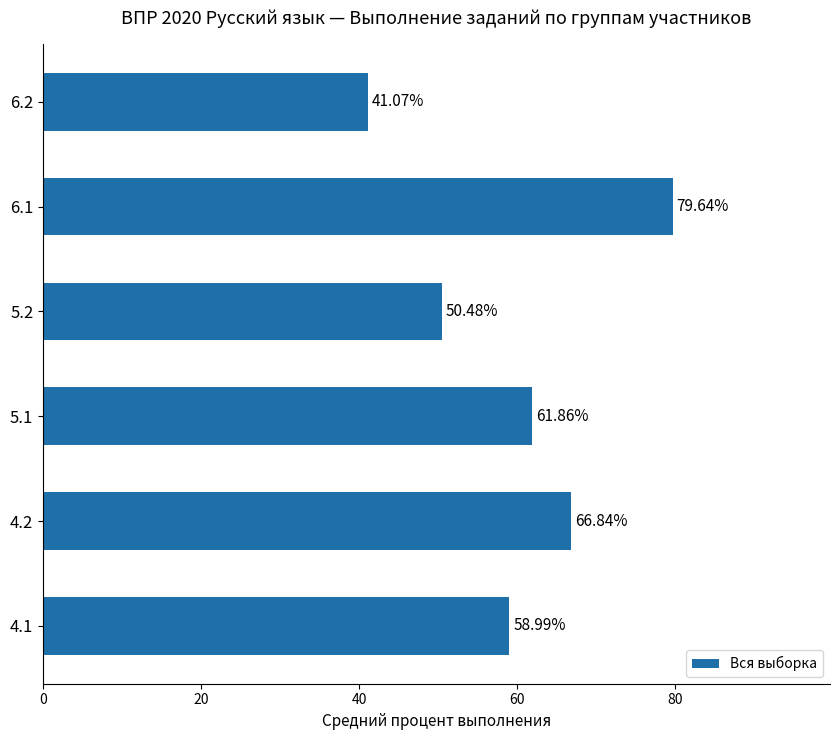

List the labels in order of value, largest first.

6.1, 4.2, 5.1, 4.1, 5.2, 6.2